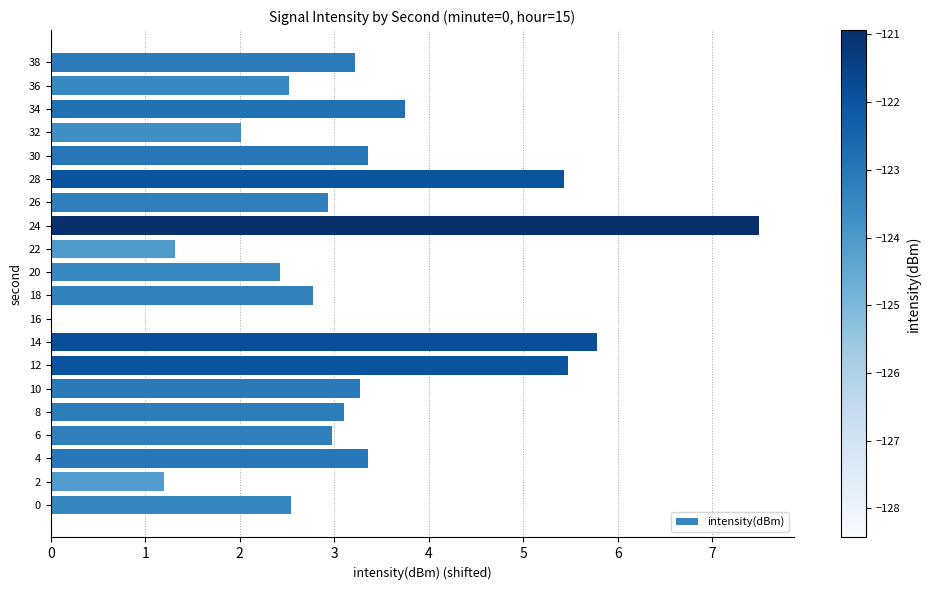

The value at 4 is 3.4. True or false?

True